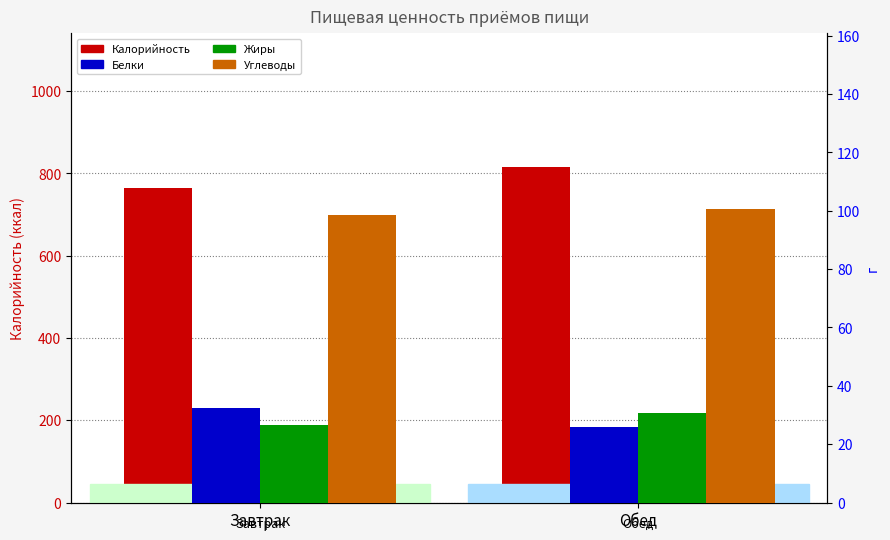

What is the label of the 2nd bar from the right?

Завтрак